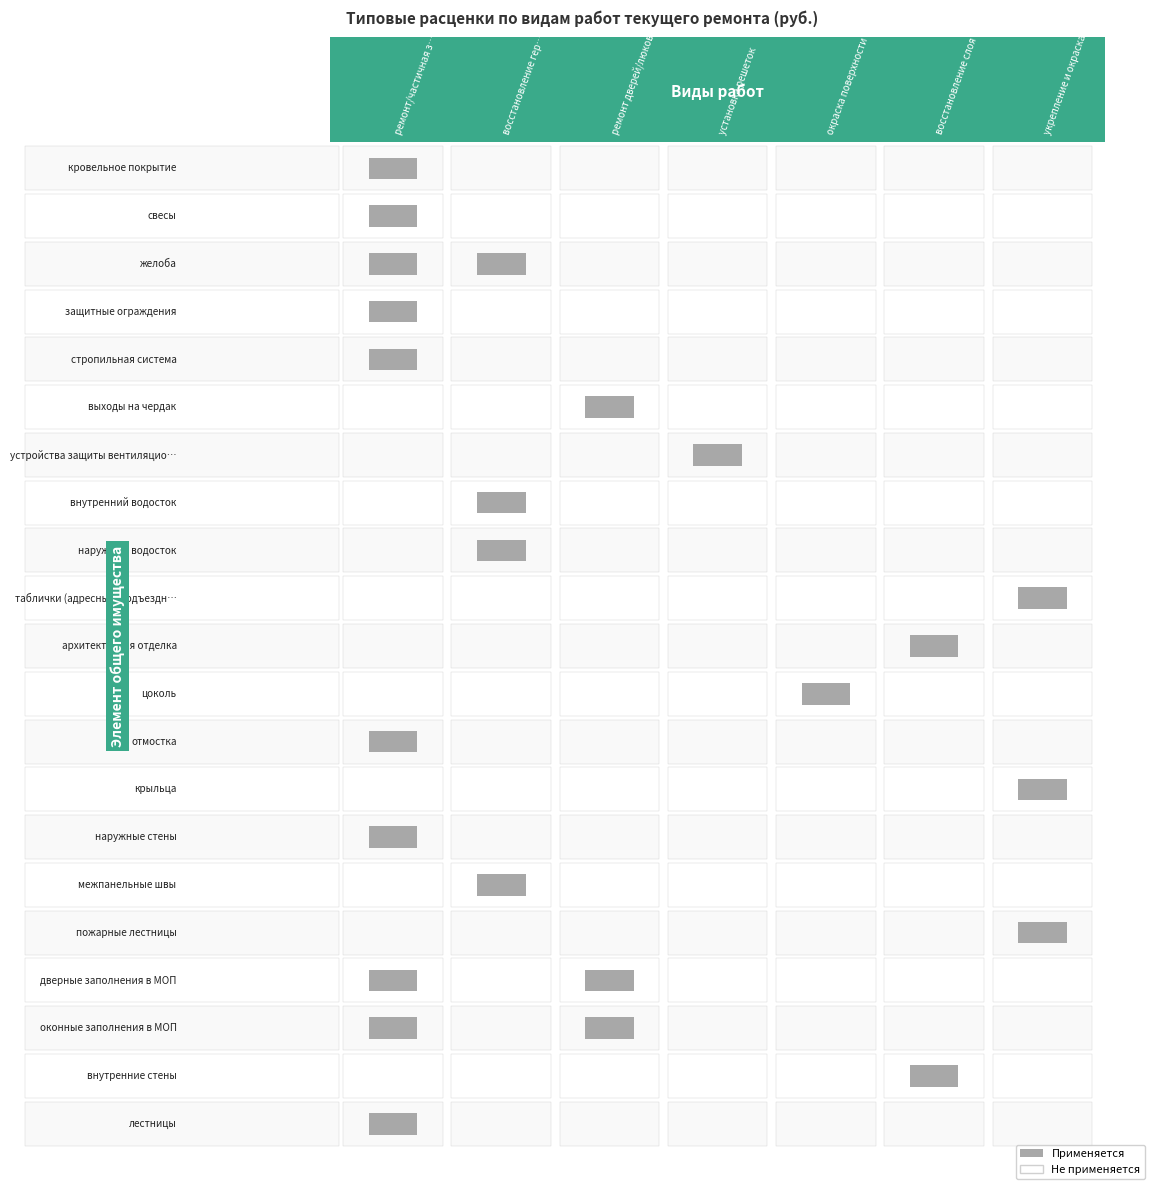

Which series has the largest total across all categories?

дверные заполнения в МОП